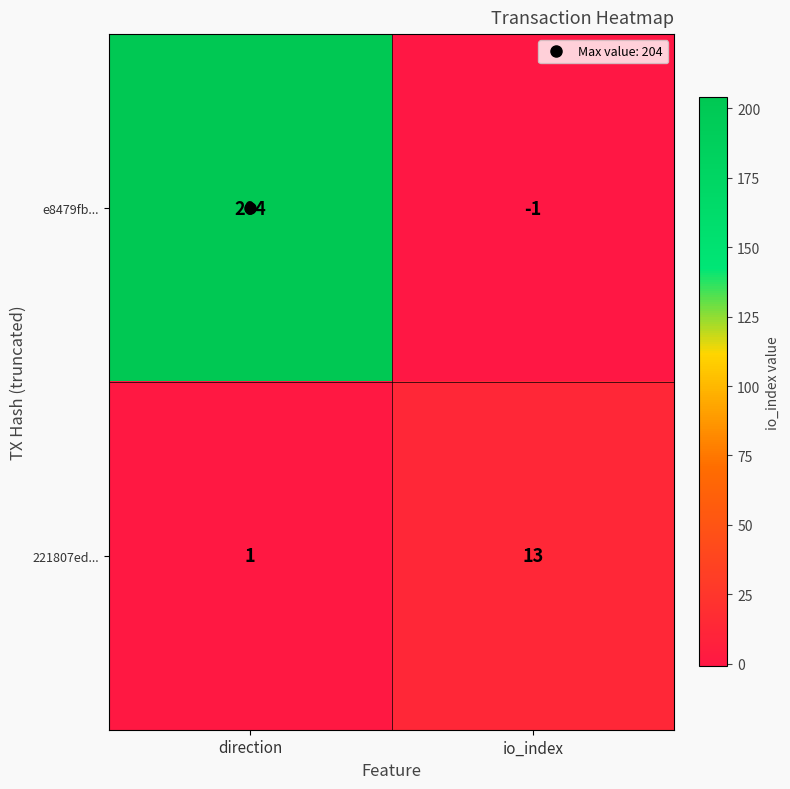

Is it true that 221807ed... equals 1 at direction?

True